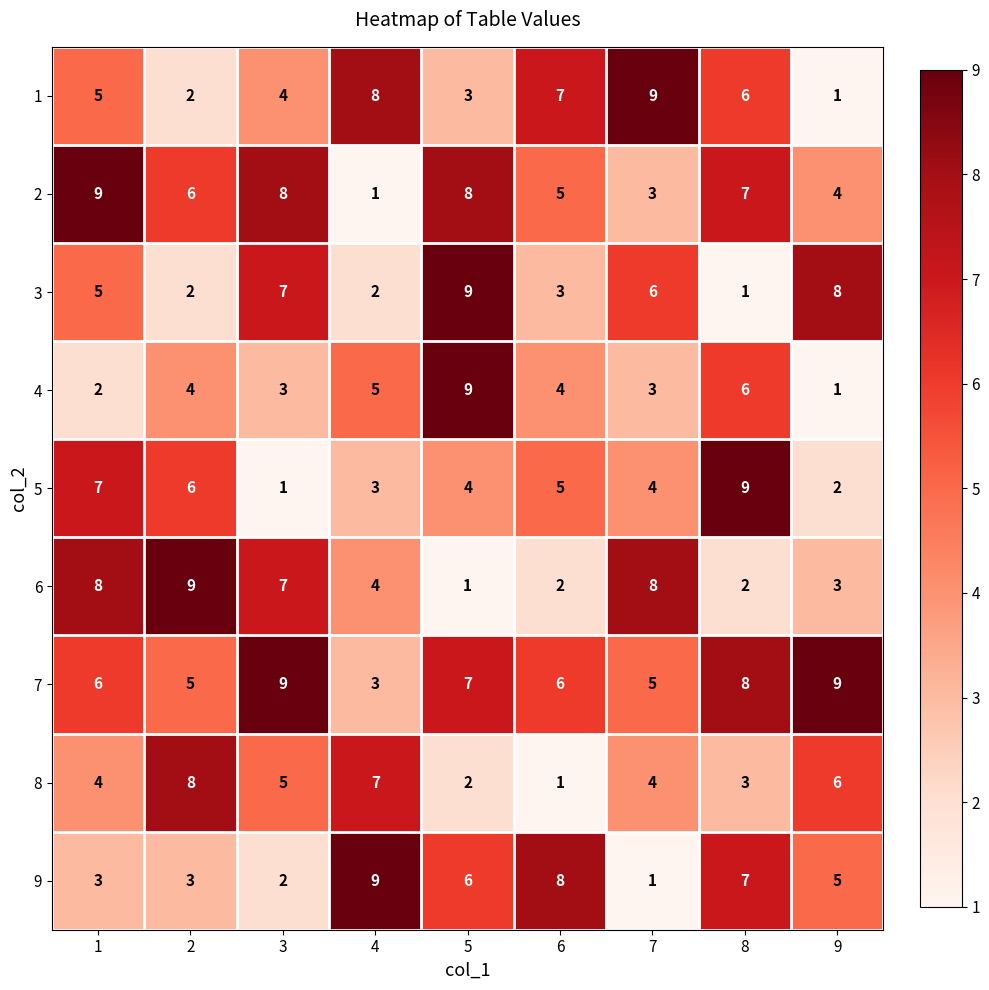

What is the highest value of the 8 series?

8